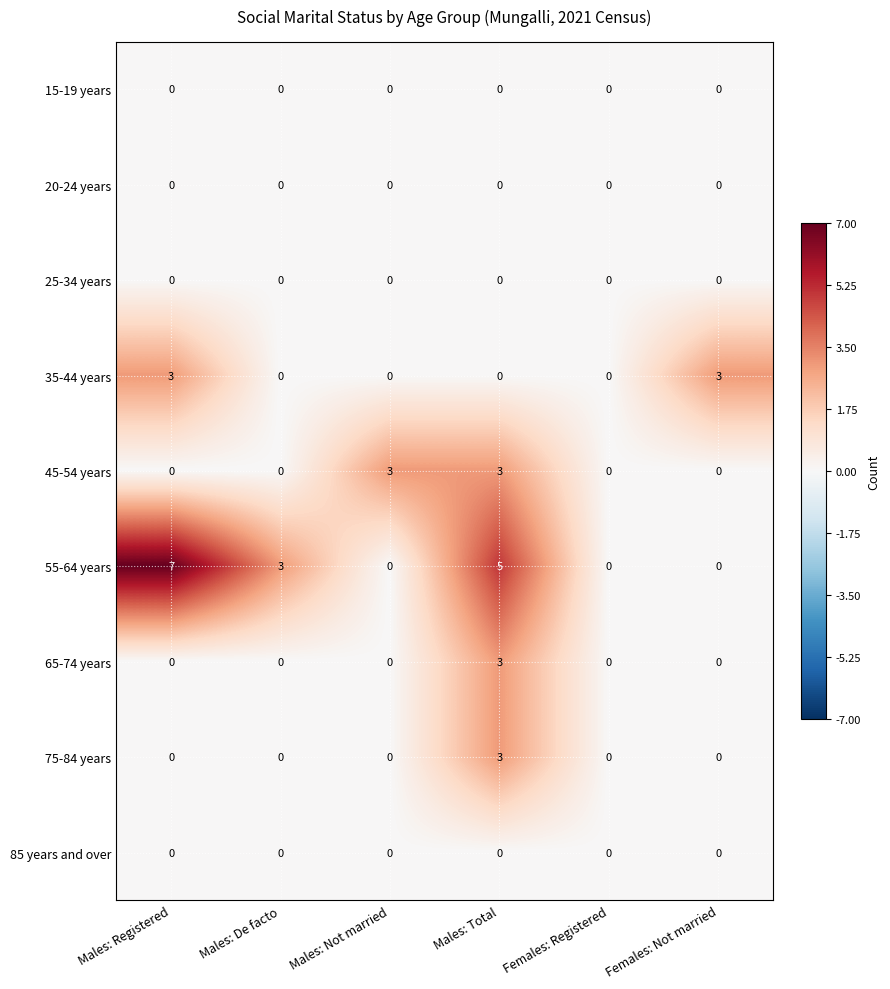

The value of 45-54 years at Males: Registered is 2. True or false?

False